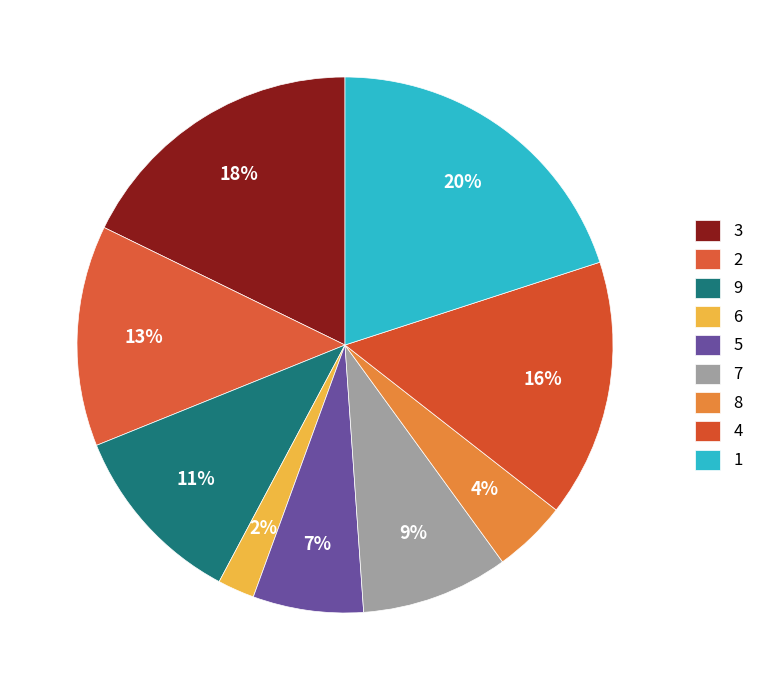

Count the number of slices in the pie.

9